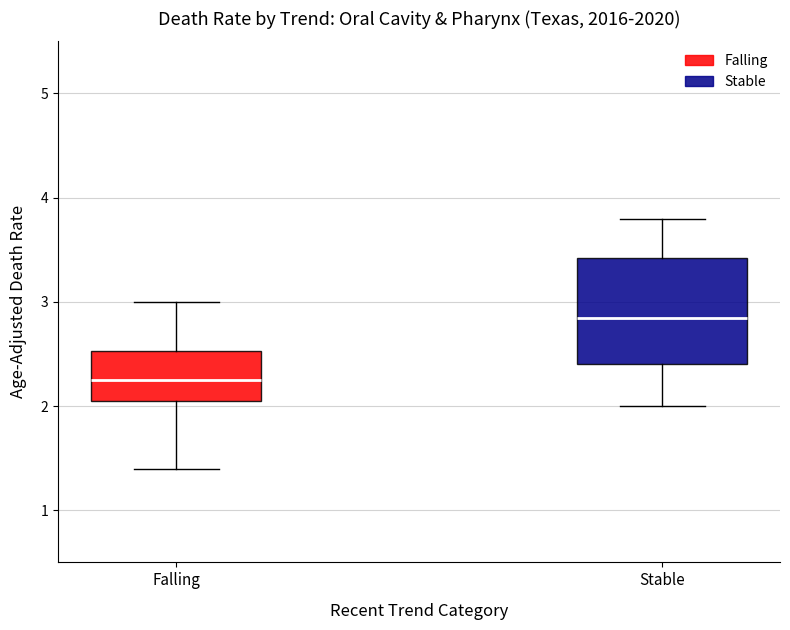

Which box is the tallest, from its lower edge to its upper edge?

Stable